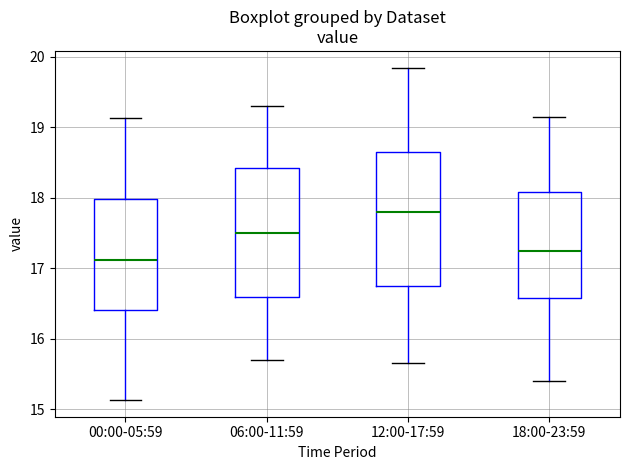

Reading left to right, read every box against the y-axis: the position of its median line, the range the box covers, and the ends of its whiskers. The values are not printed on the chart, so give them approximately, as read against the axis.

00:00-05:59: median 17.1, box 16.4 to 18.0, whiskers 15.1 to 19.1
06:00-11:59: median 17.5, box 16.6 to 18.4, whiskers 15.7 to 19.3
12:00-17:59: median 17.8, box 16.8 to 18.7, whiskers 15.7 to 19.9
18:00-23:59: median 17.3, box 16.6 to 18.1, whiskers 15.4 to 19.2